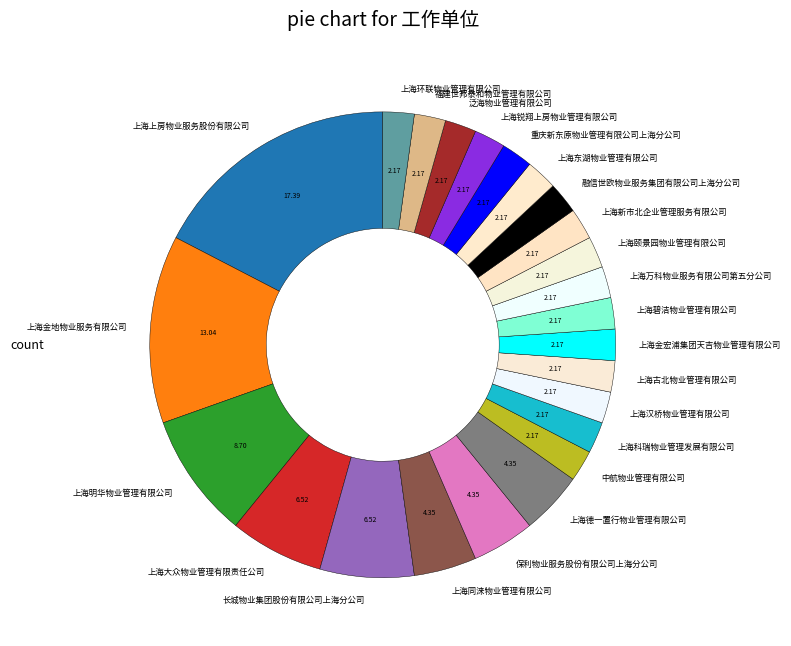

How many segments does this pie chart have?

24